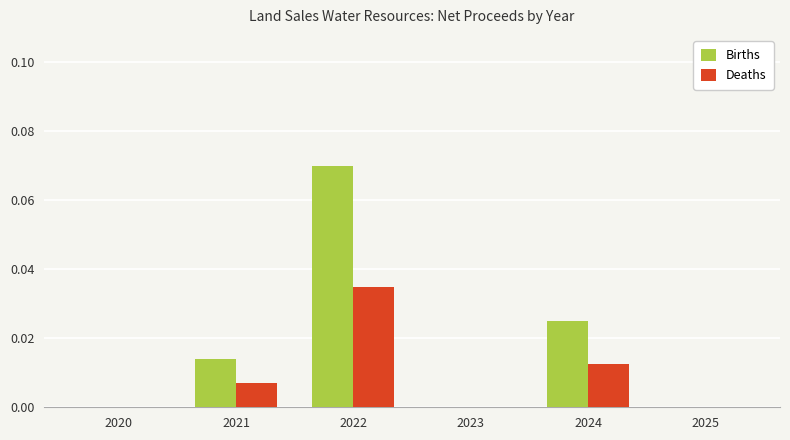

What are all the series names shown in the legend?

Births, Deaths